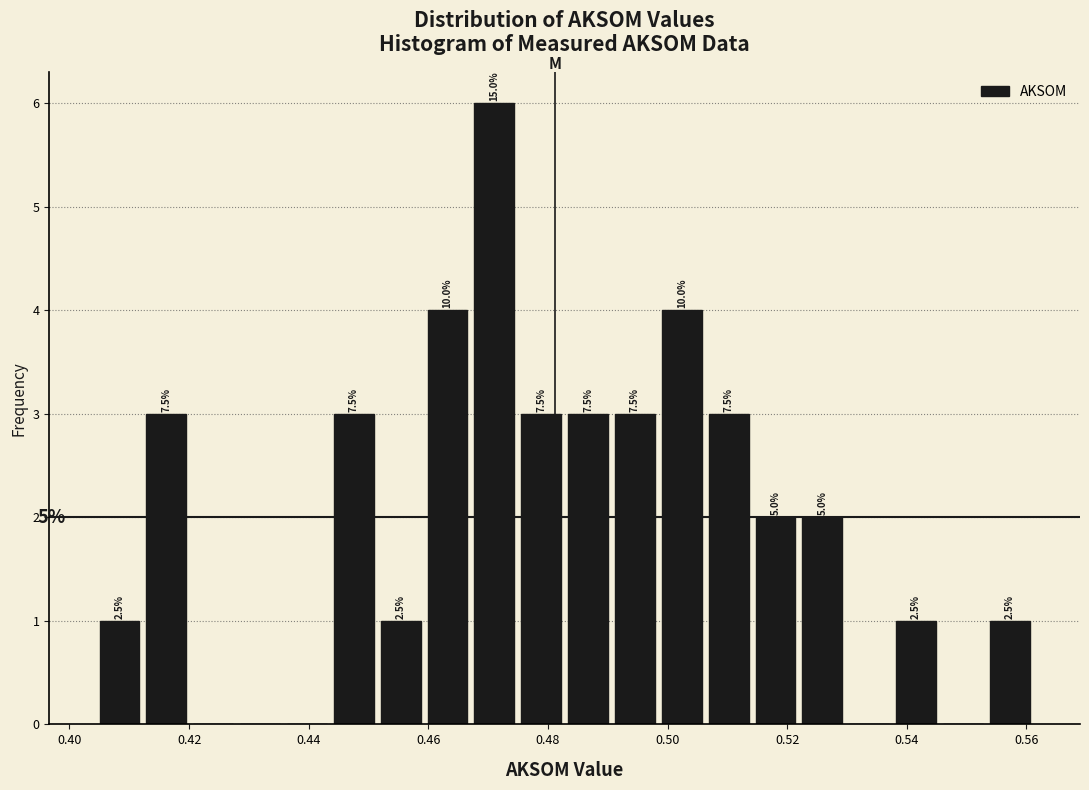

Read against the x-axis, roughly where is the centre of the tallest bar?

0.472